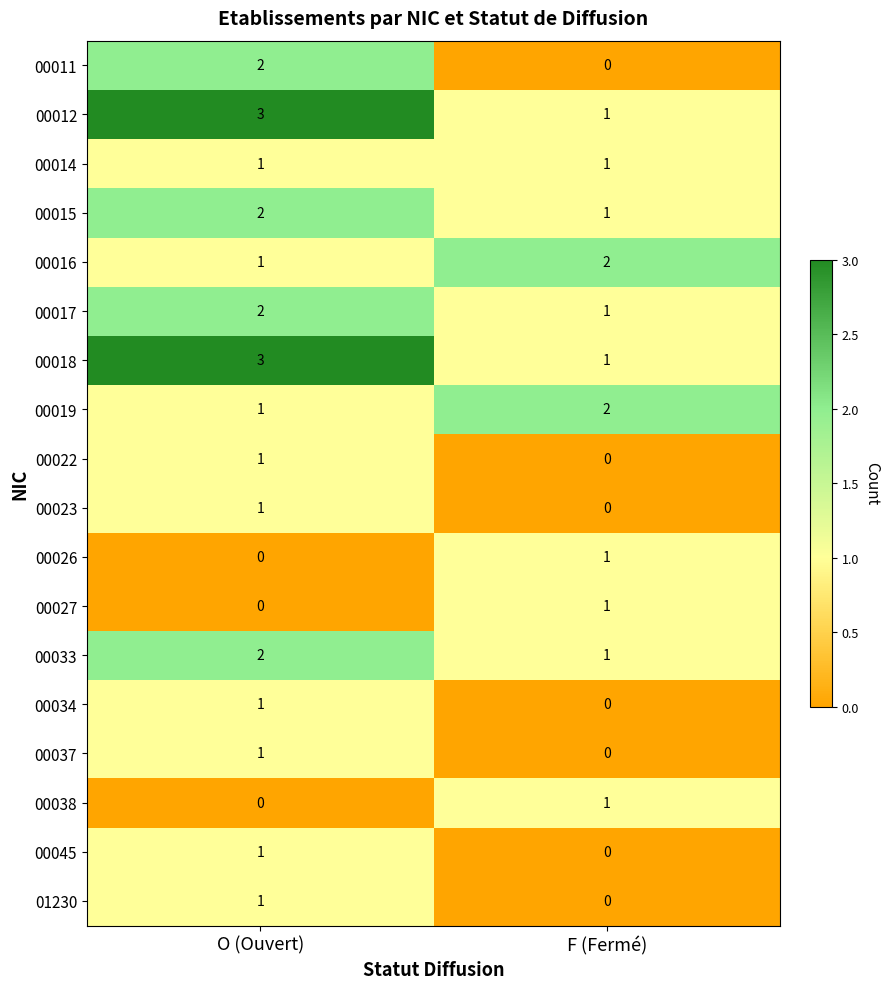

How many distinct data groups are displayed?

18